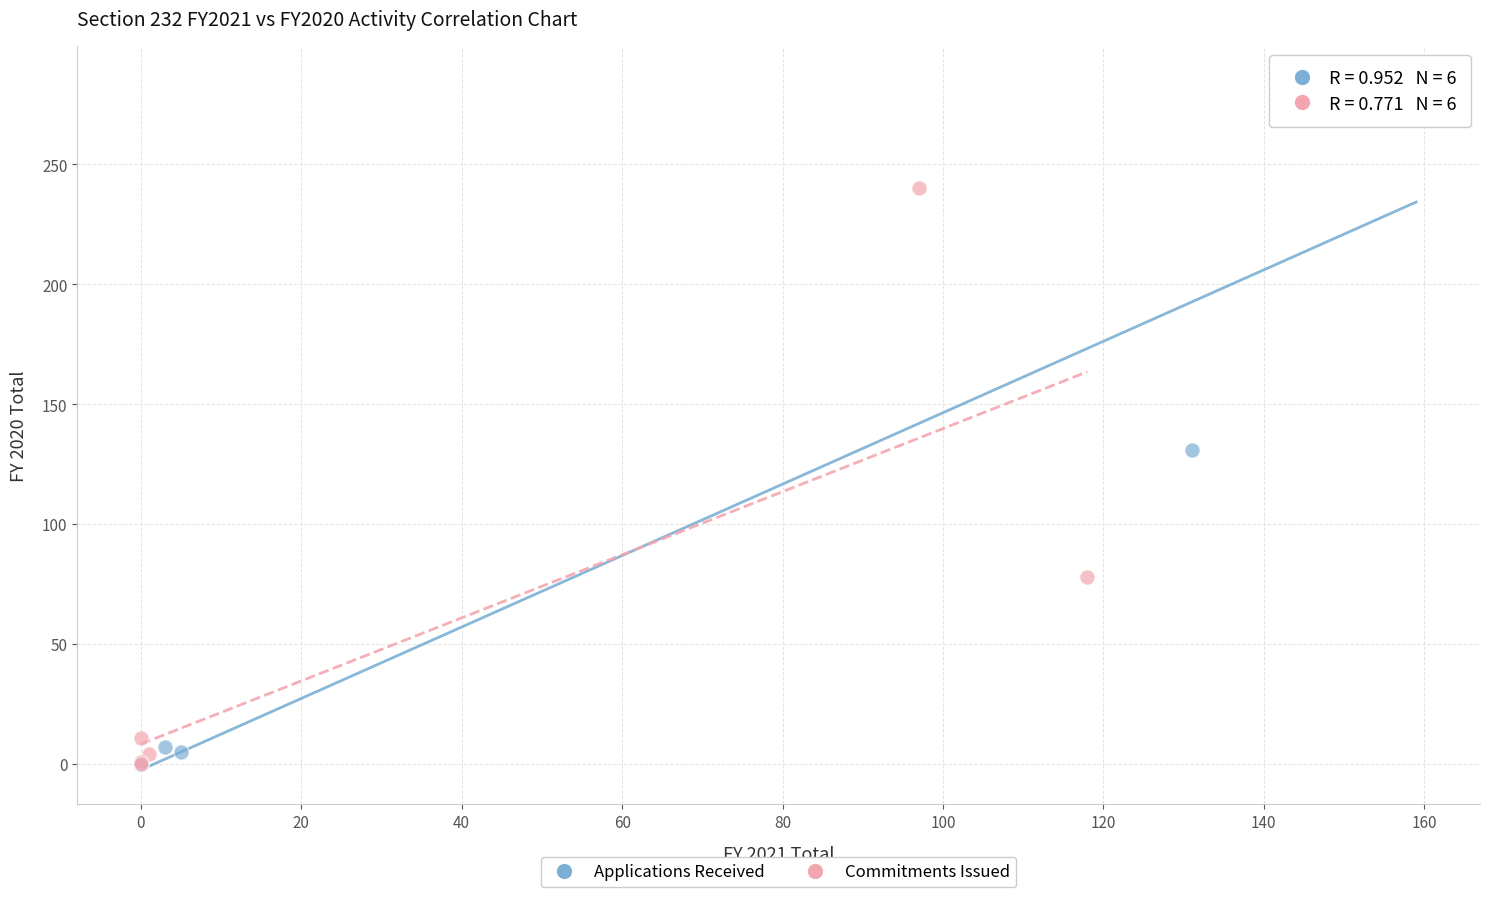

Which series reaches the maximum Y coordinate?

Applications Received